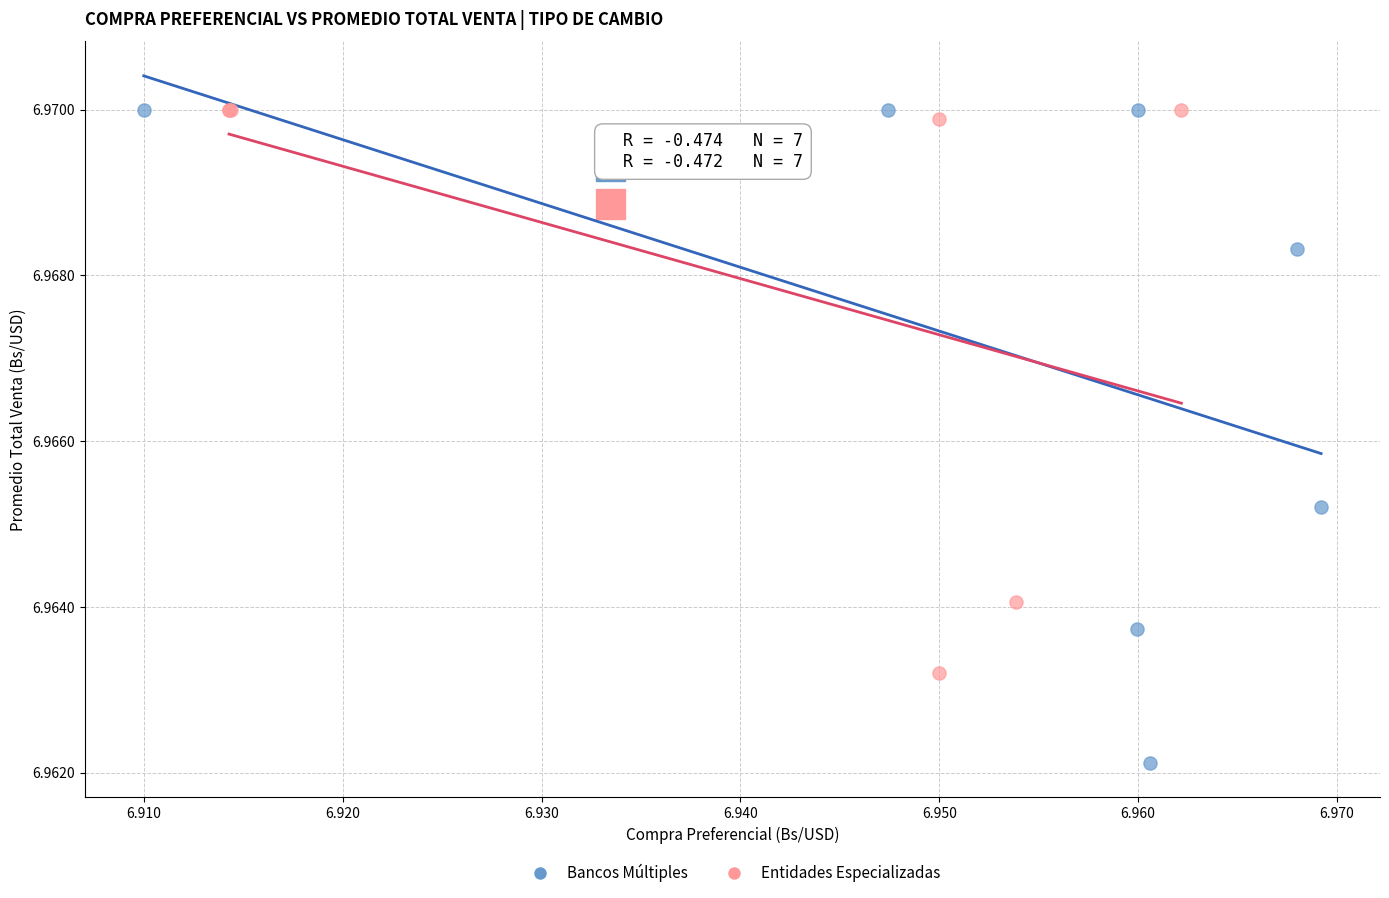

What are all the series names shown in the legend?

Bancos Múltiples, Entidades Especializadas